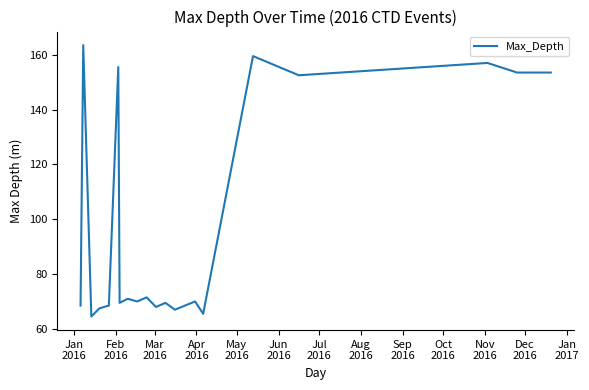

What is the difference between the maximum and minimum values?

99.0